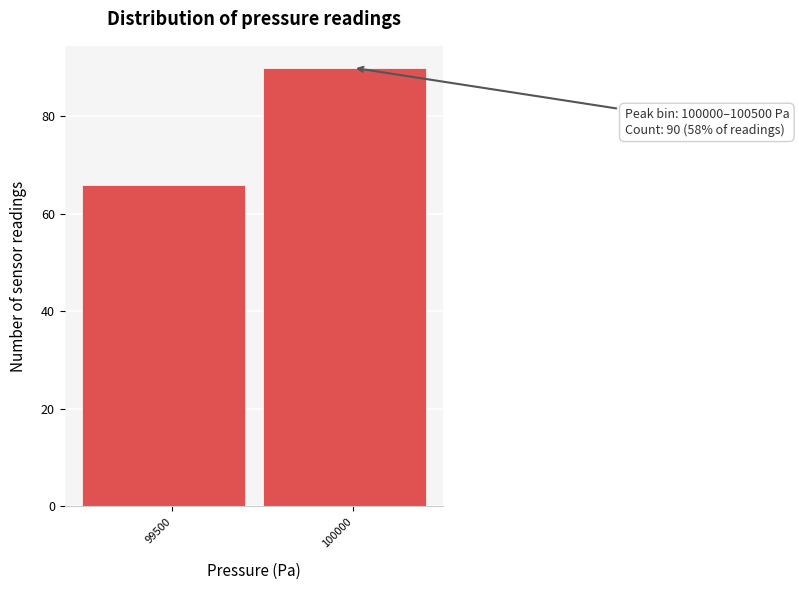

Reading left to right, list all the values displayed in this chart.

66	90